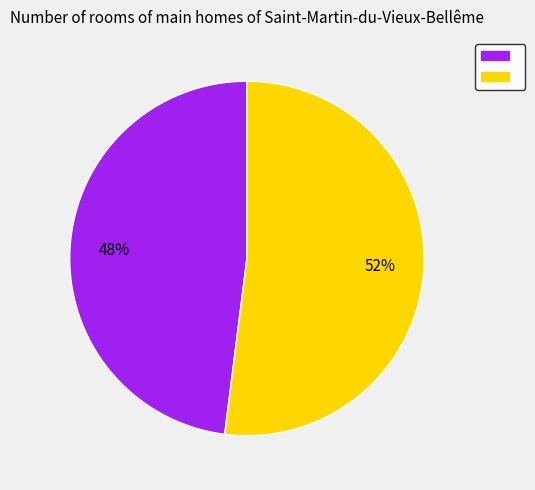

Is there a majority slice in this chart?

Yes